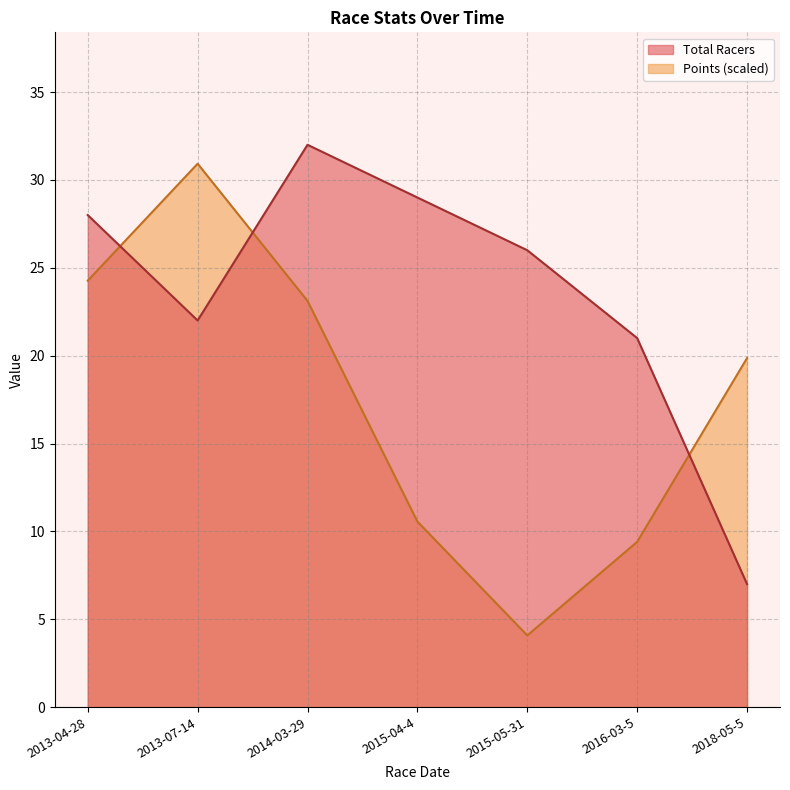

True or false: Total Racers has more than 0 points higher than both neighbors.

True